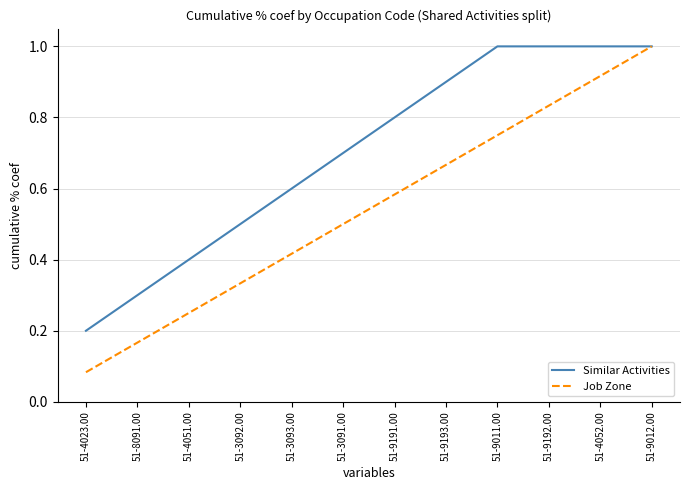

Is it true that Job Zone equals 1.4 at 51-9192.00?

False